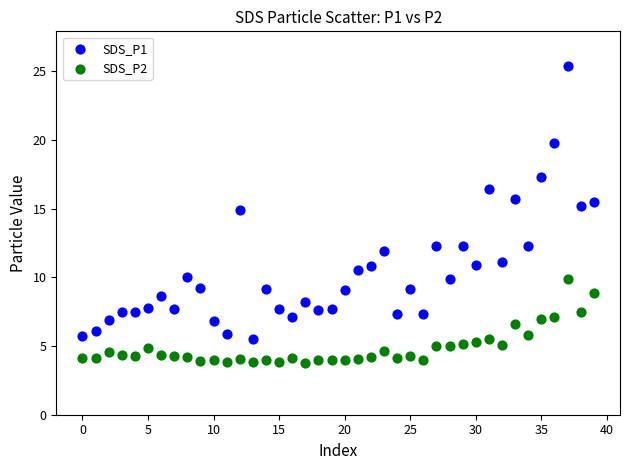

Which series contains the lowest Y value?

SDS_P2